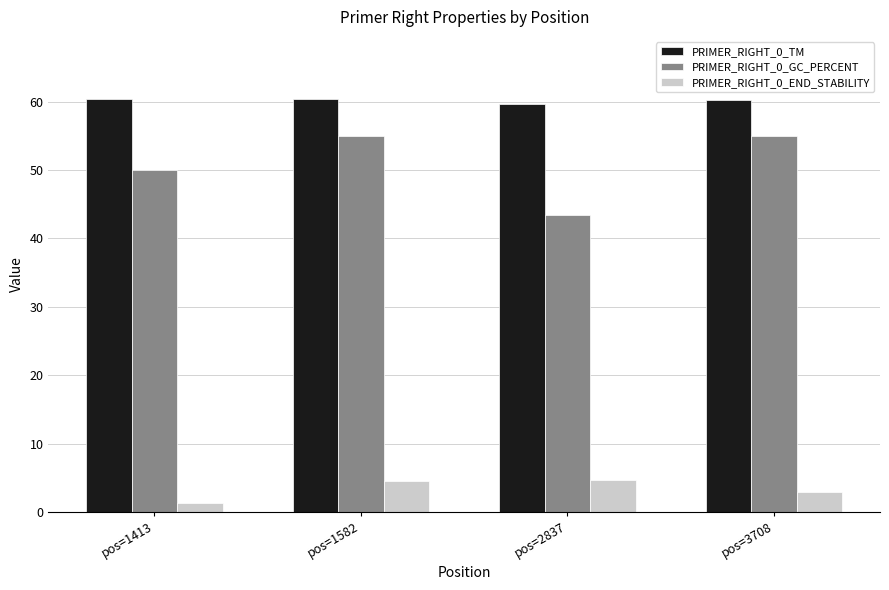

Is it true that PRIMER_RIGHT_0_END_STABILITY equals 7.7 at pos=2837?

False